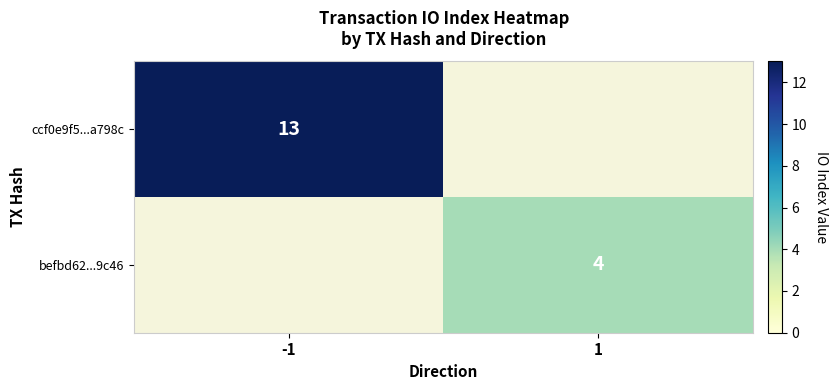

The value of ccf0e9f5...a798c at -1 is 20. True or false?

False